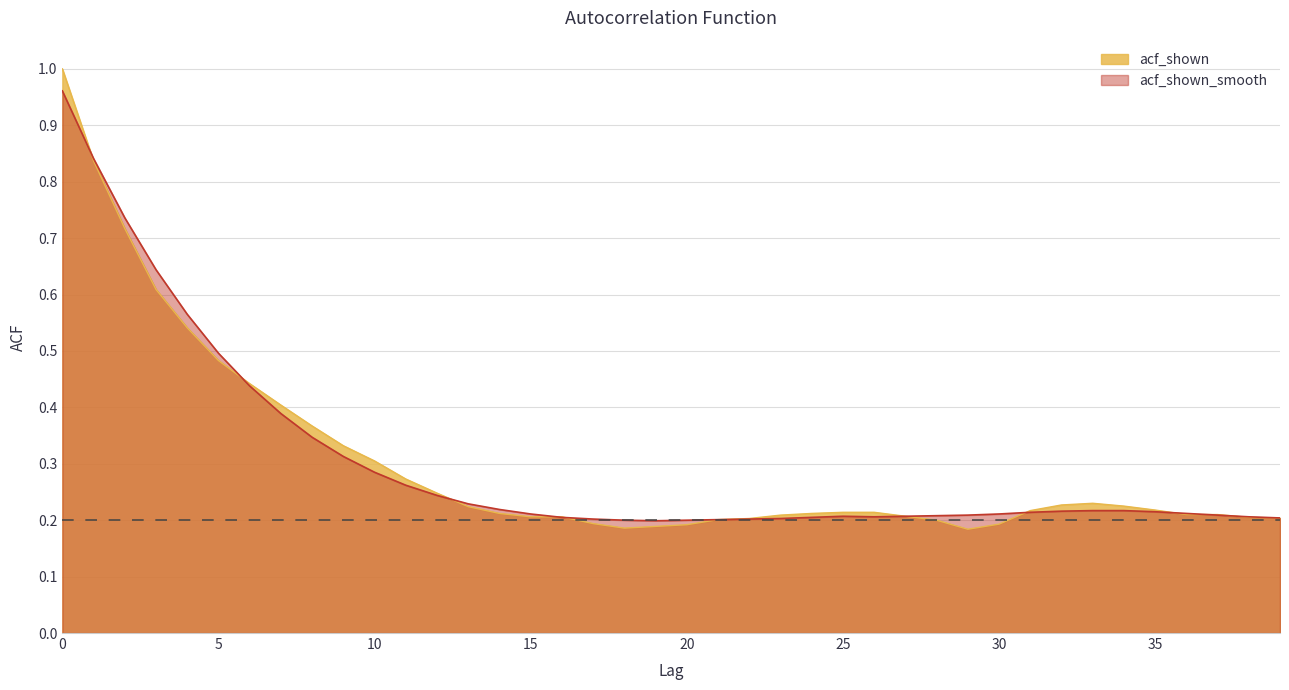

The value of acf_shown_smooth at 22 is 0.3. True or false?

False